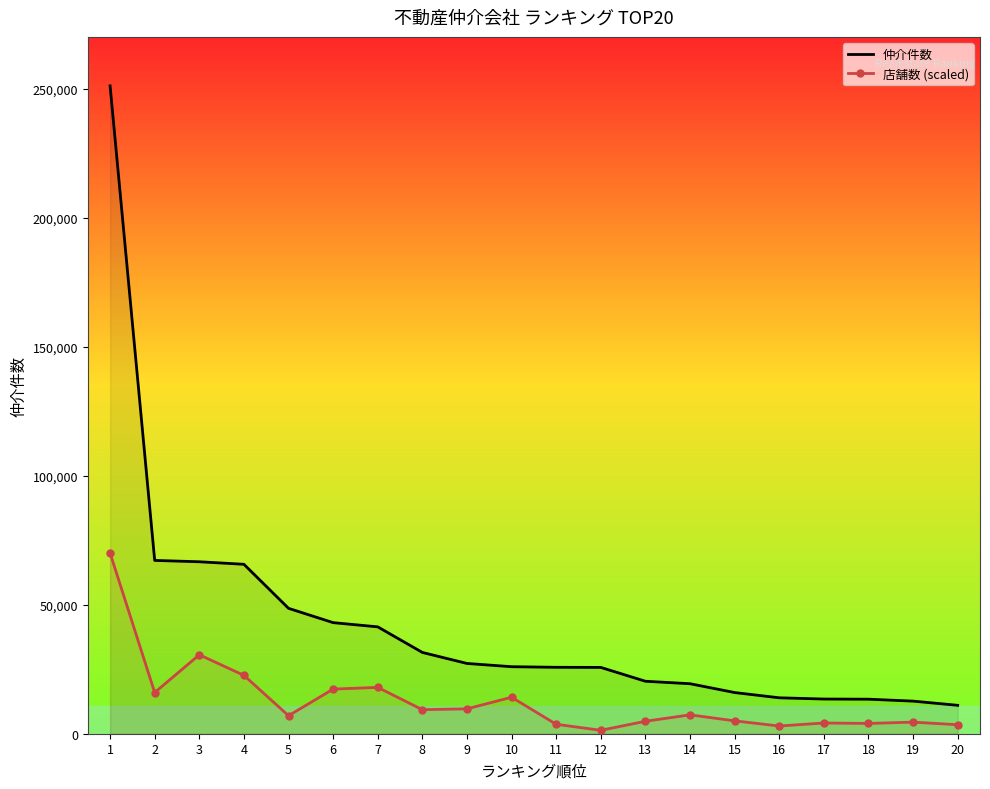

List the series in order of their overall mean, highest first.

仲介件数, 店舗数 (scaled)